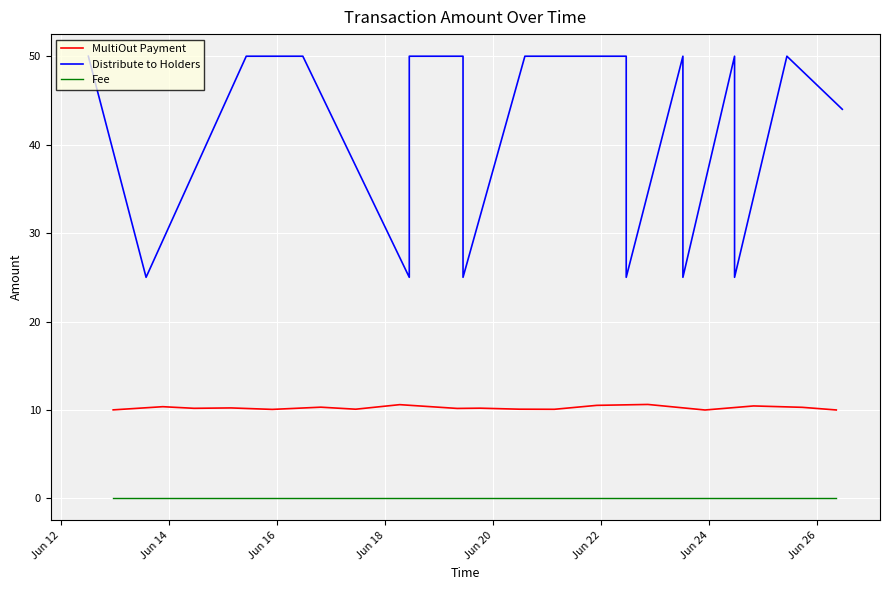

True or false: MultiOut Payment and Distribute to Holders intersect in this chart.

False